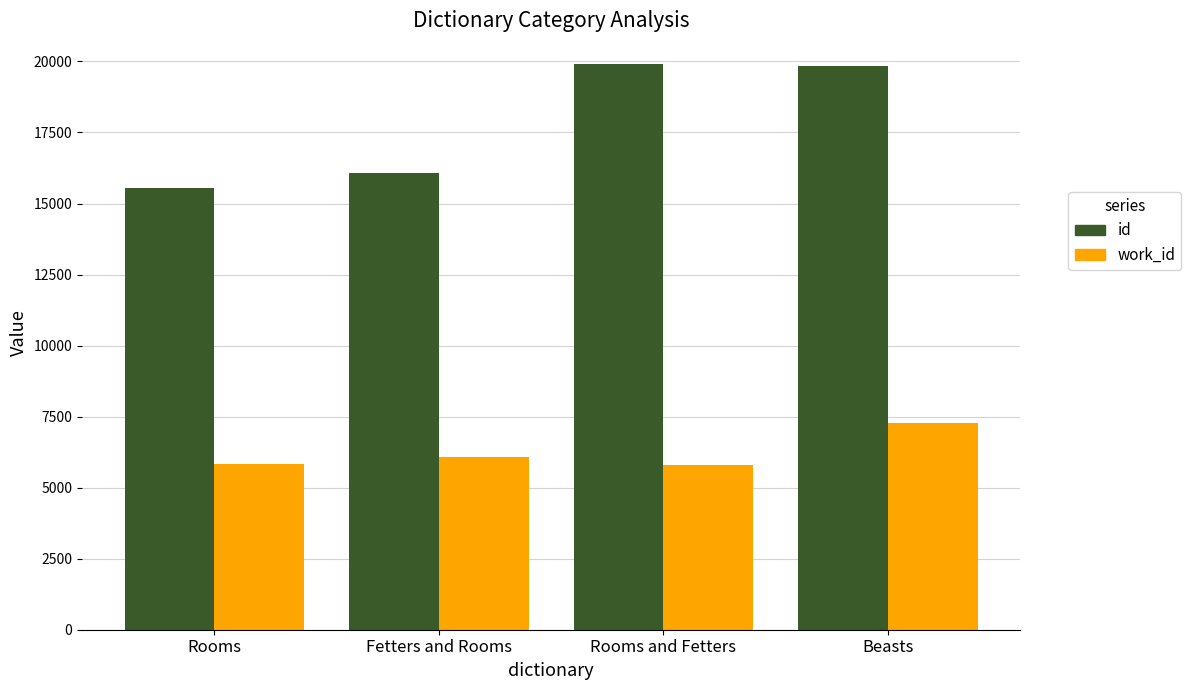

What is the approximate value of work_id at Rooms?

5834